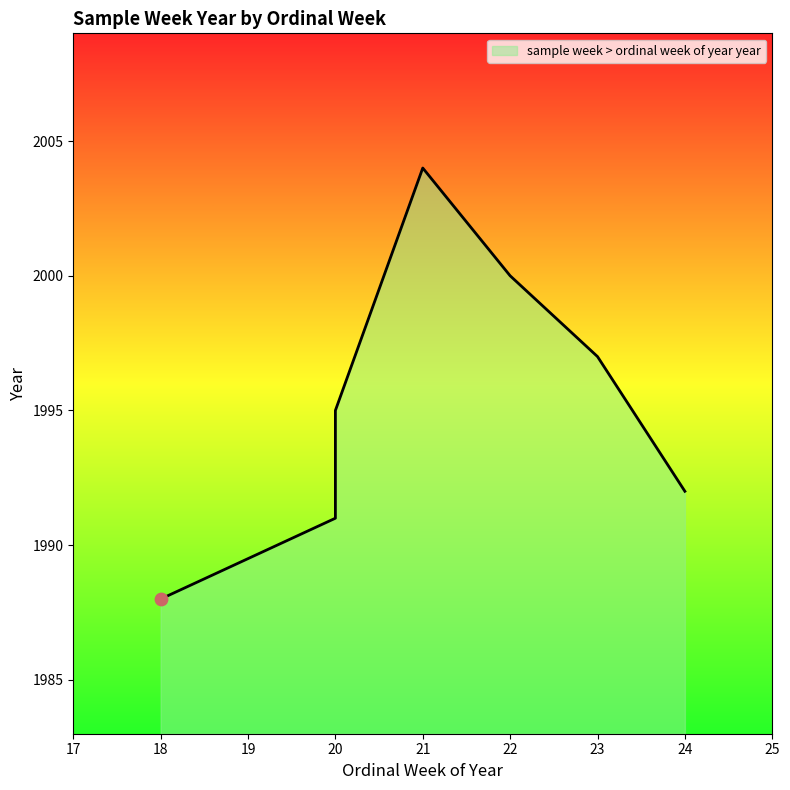

What is the ratio of the value at 20 to the value at 18?

1.0